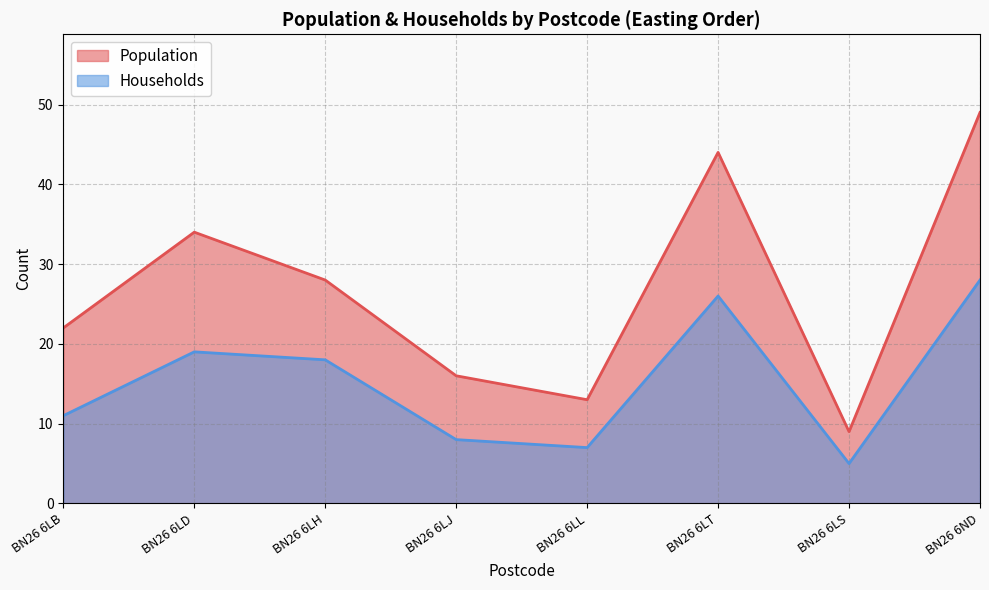

Does the chart display data point markers on the line(s)?

No